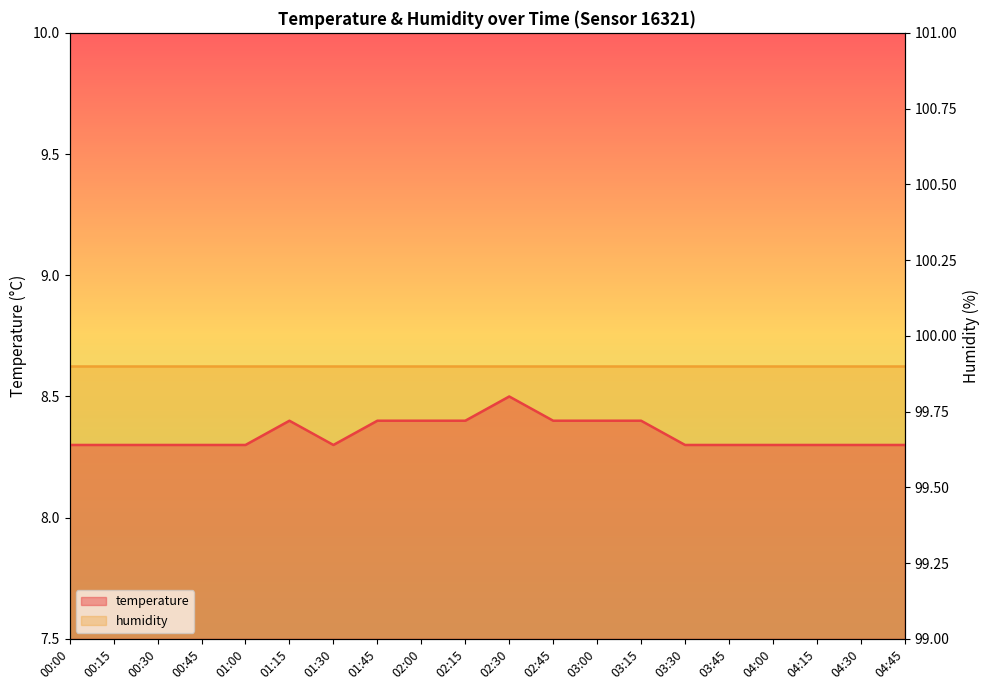

Which label corresponds to the largest value in the chart?

02:30